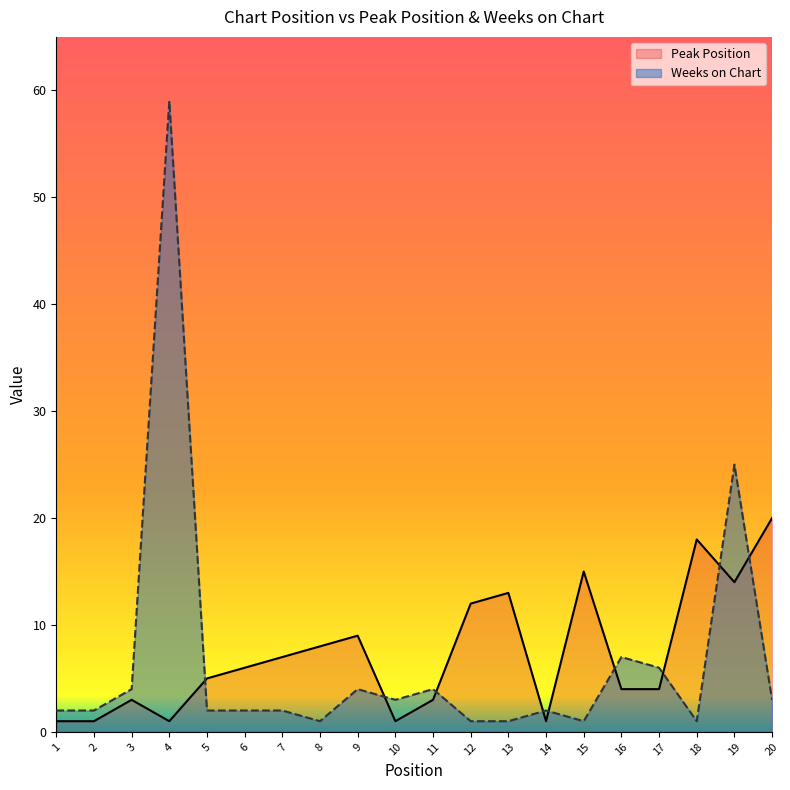

Does the chart display data point markers on the line(s)?

No